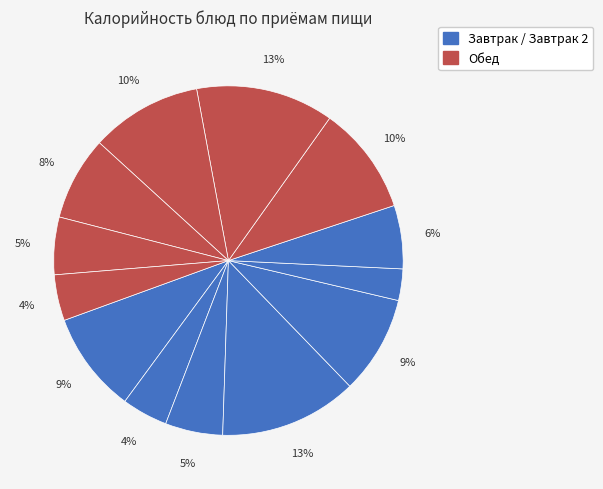

How many slices are in this pie chart?

13